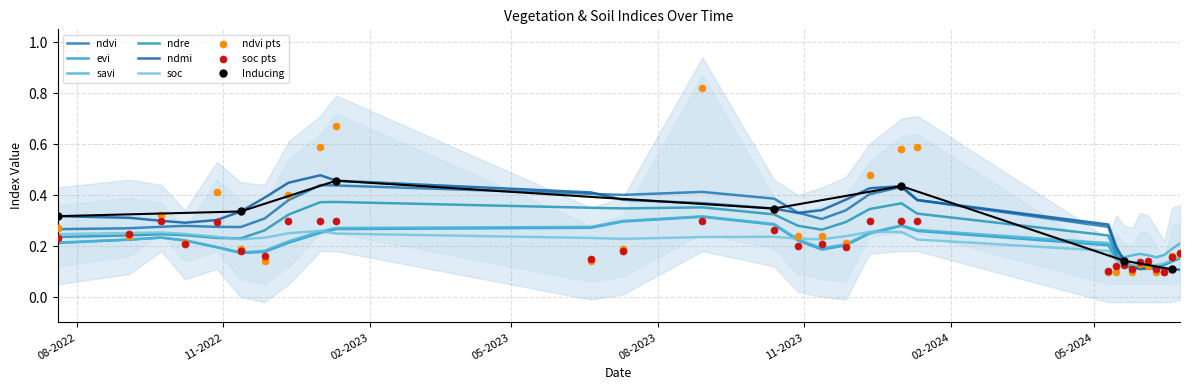

What are all the series names shown in the legend?

ndvi, evi, savi, ndre, ndmi, soc